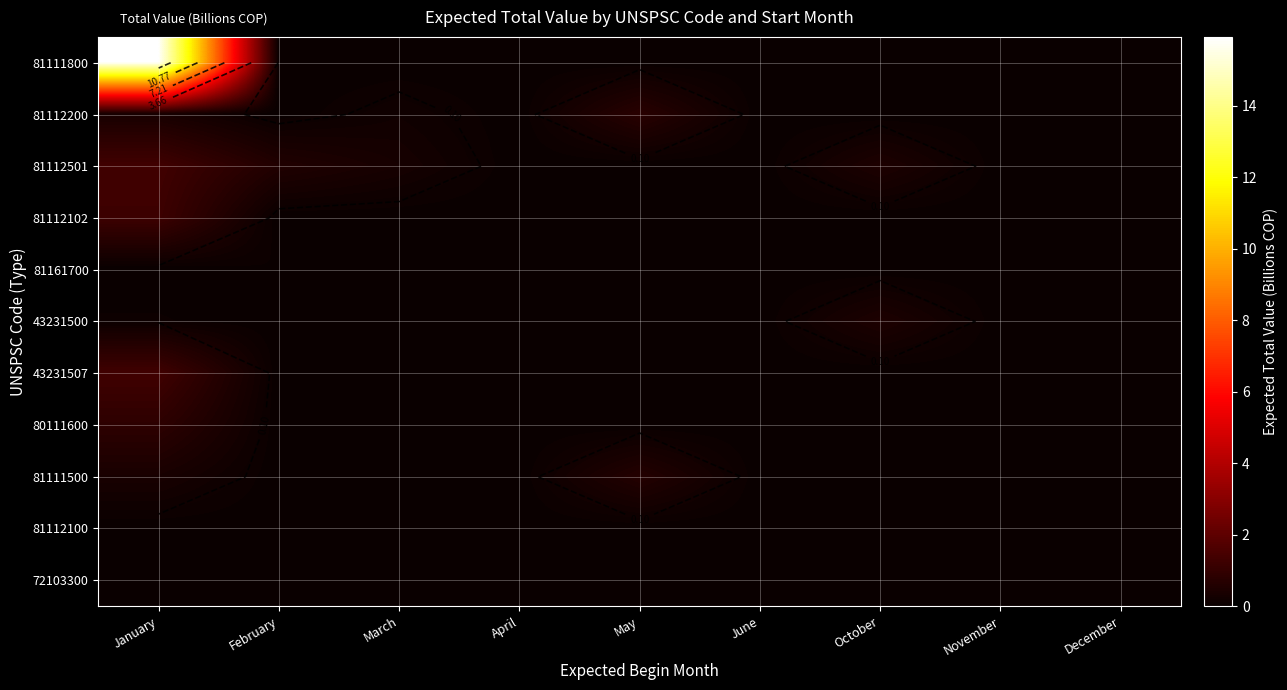

How many distinct data groups are displayed?

11